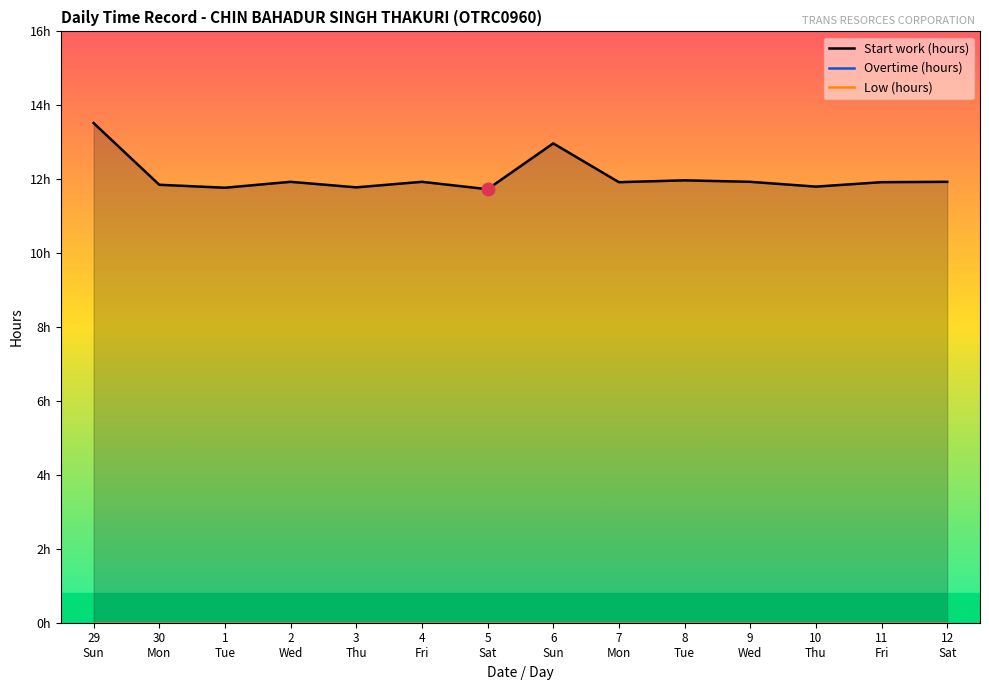

What are all the series names shown in the legend?

Start work (hours), Overtime (hours), Low (hours)